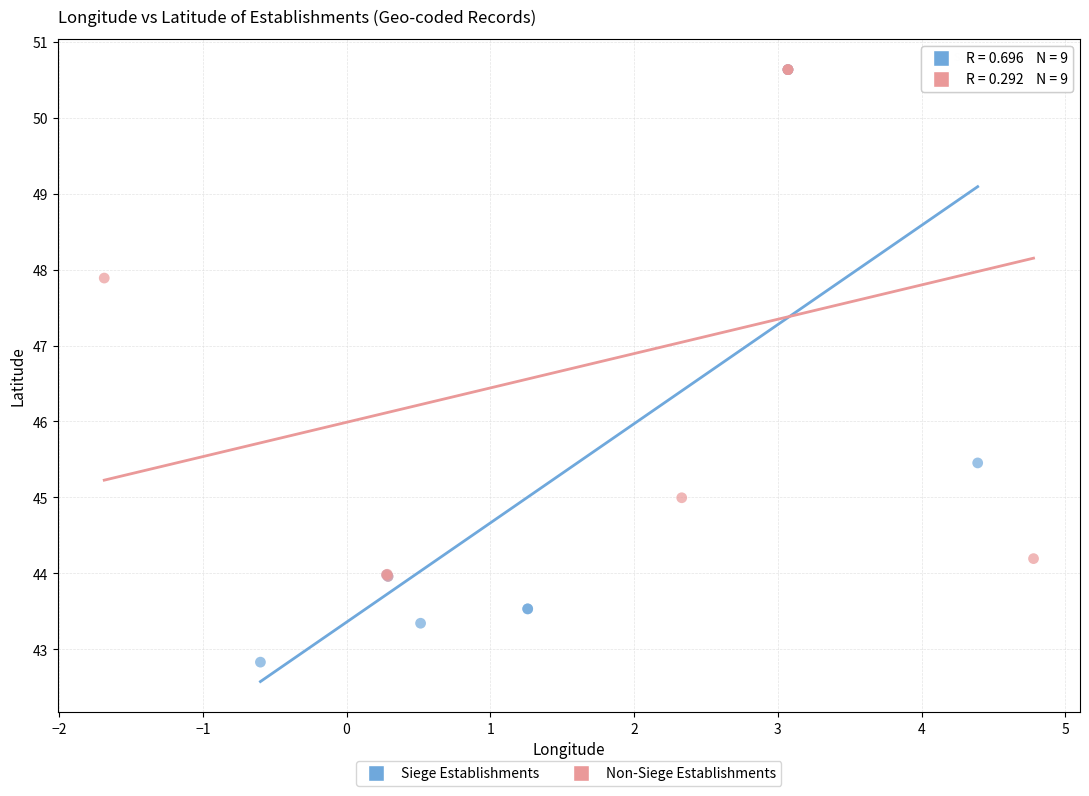

Which series reaches the minimum Y coordinate?

Siege Establishments